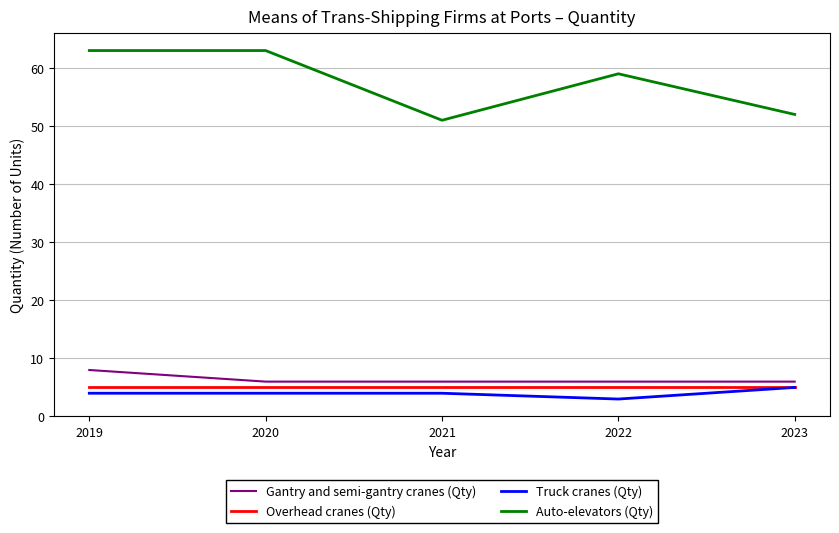

True or false: Auto-elevators (Qty) has a value of 63 at 2020.

True